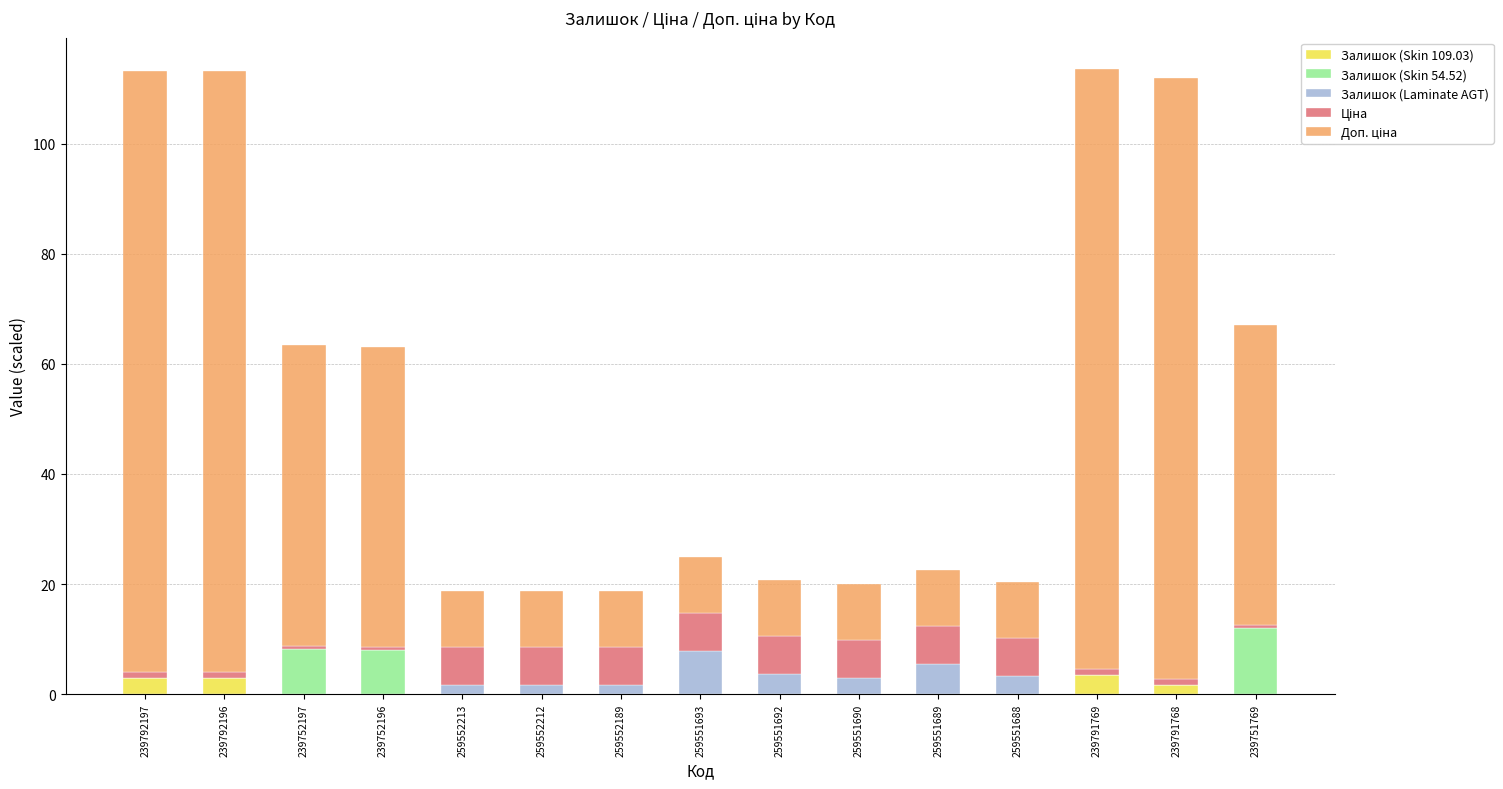

Are the bars grouped side by side (vs. stacked)?

No